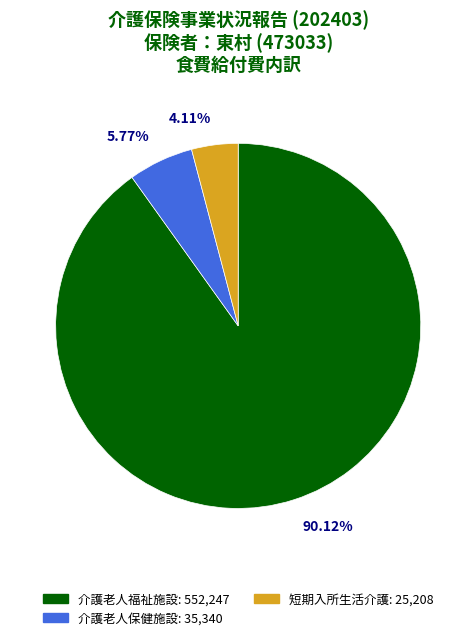

Is there any slice that represents more than half of the pie?

Yes